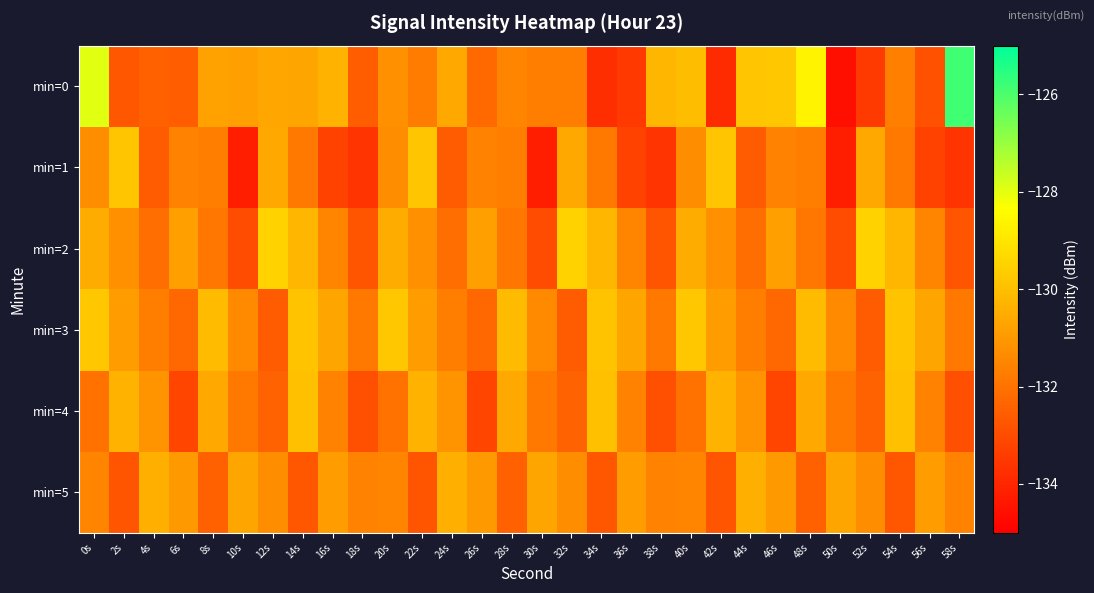

At 42s, list the series in order from smallest to largest.

min=0, min=5, min=2, min=3, min=4, min=1